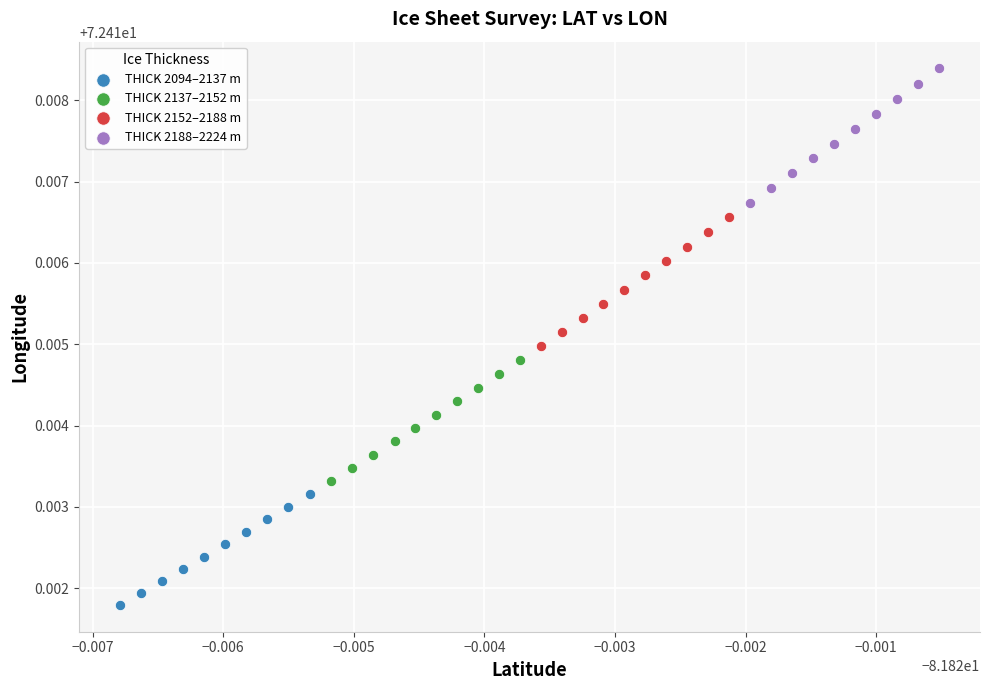

Which series has the widest spread of Y values?

THICK 2188–2224 m